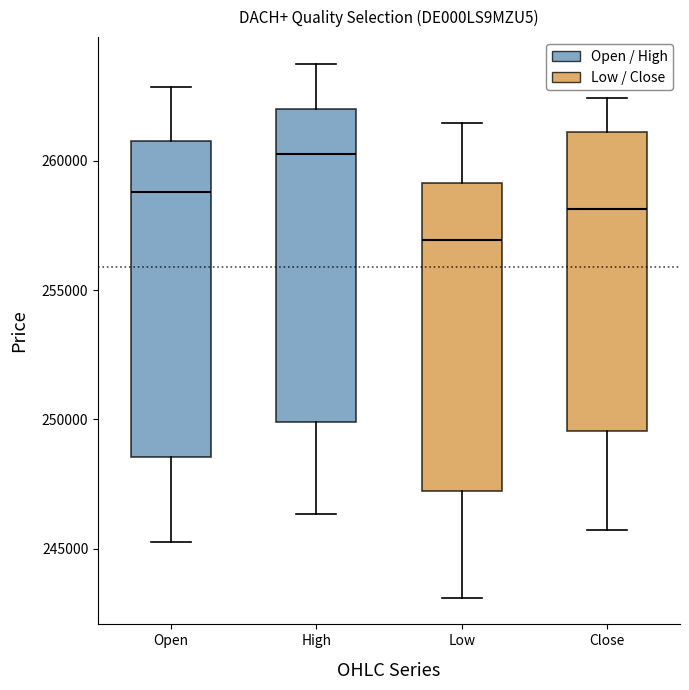

Reading left to right, read every box against the y-axis: the position of its median line, the range the box covers, and the ends of its whiskers. The values are not printed on the chart, so give them approximately, as read against the axis.

Open: median 259000, box 248500 to 261000, whiskers 245500 to 263000
High: median 260000, box 250000 to 262000, whiskers 246500 to 263500
Low: median 257000, box 247000 to 259000, whiskers 243000 to 261500
Close: median 258000, box 249500 to 261000, whiskers 245500 to 262500